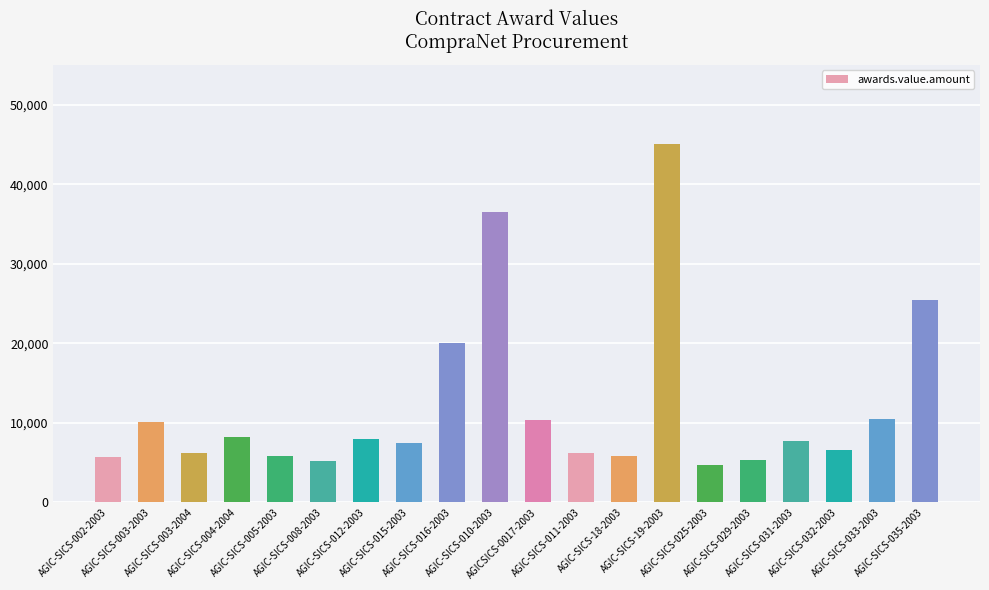

What is the difference between the second highest and second lowest values?

31290.0